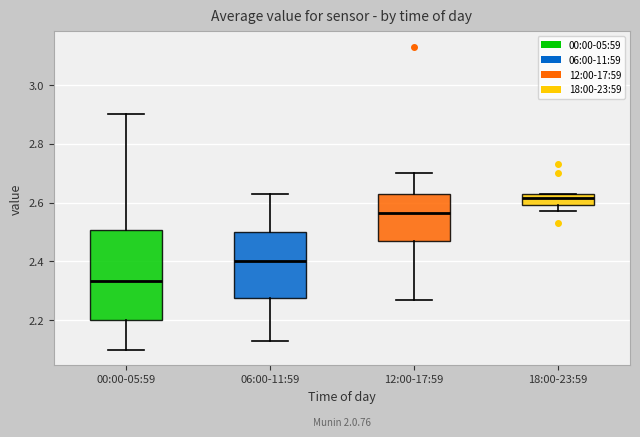

Comparing the boxes themselves (not the whiskers), which one is the tallest?

00:00-05:59